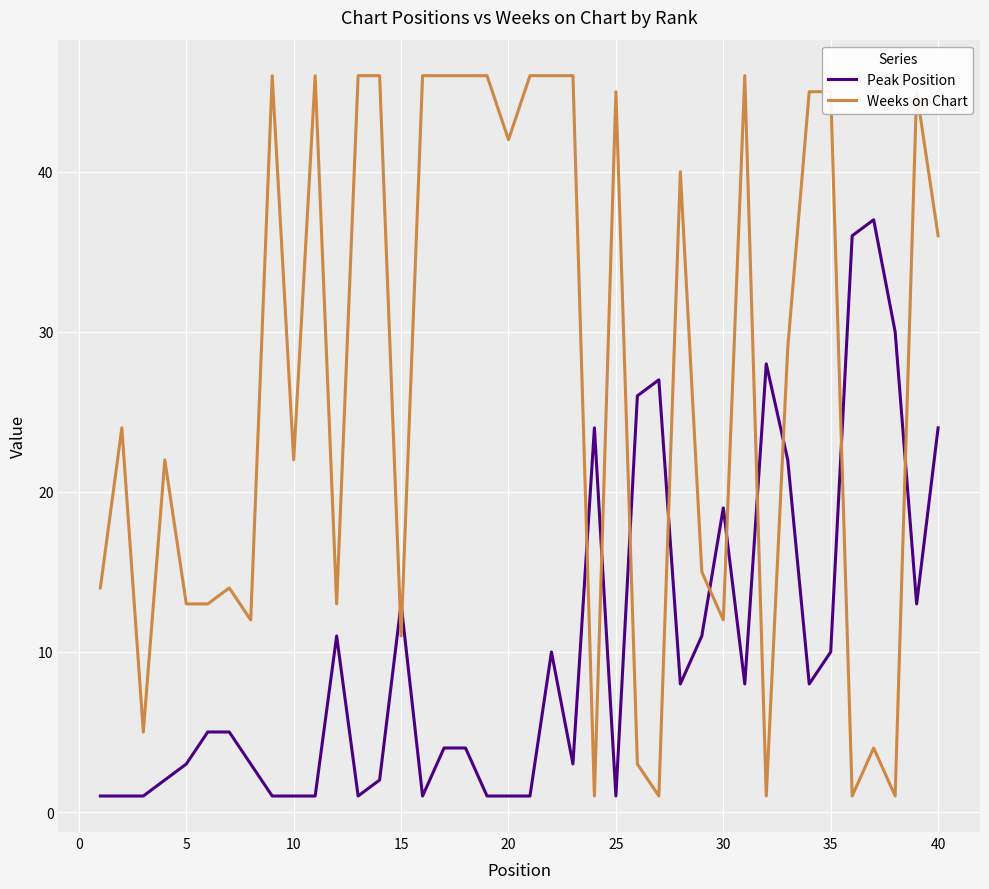

What is the highest value of the Weeks on Chart series?

46